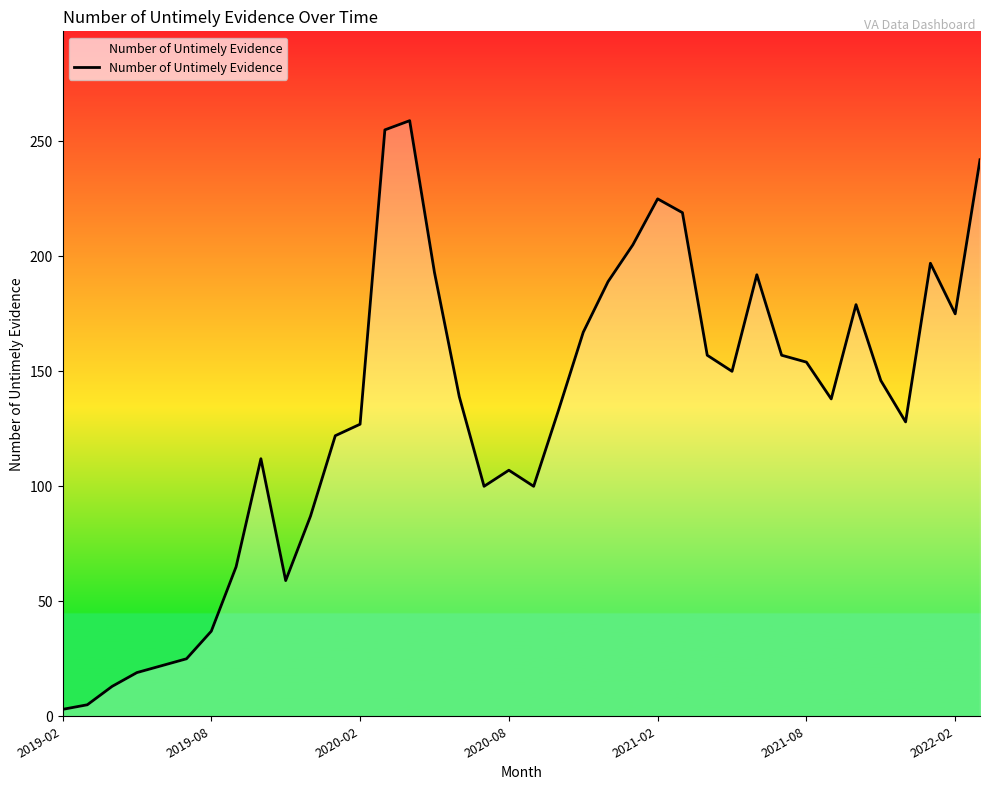

What is the difference between the maximum and minimum values?

256